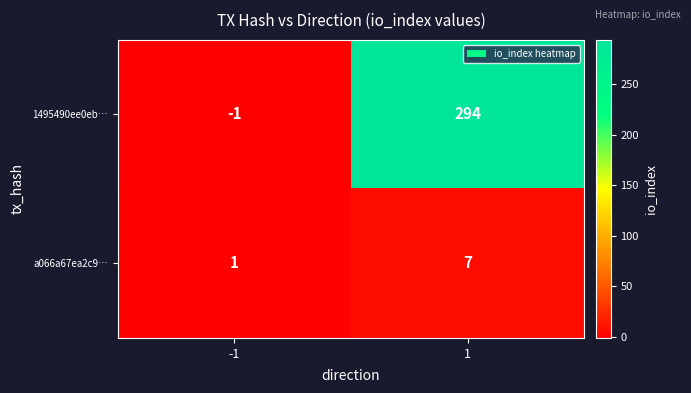

The value of 1495490ee0eb… at 1 is 294. True or false?

True